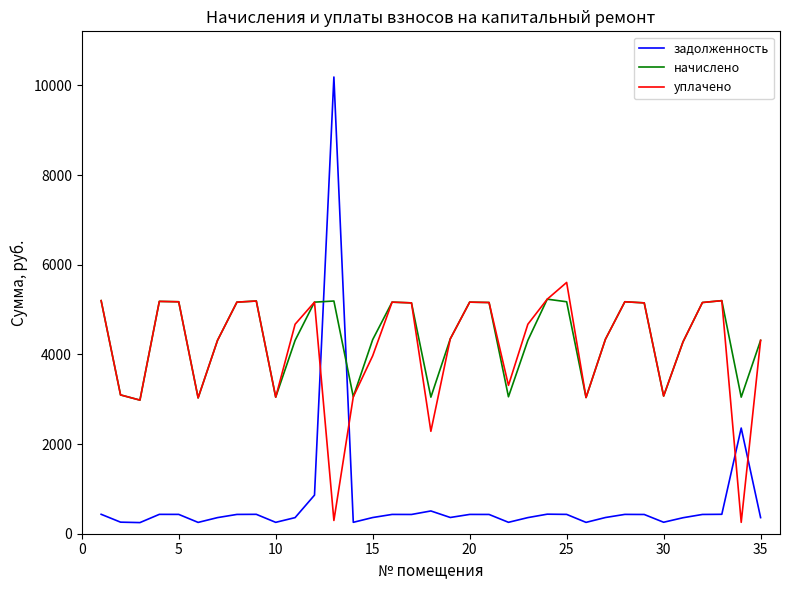

What is the sum of all начислено values?

153031.0